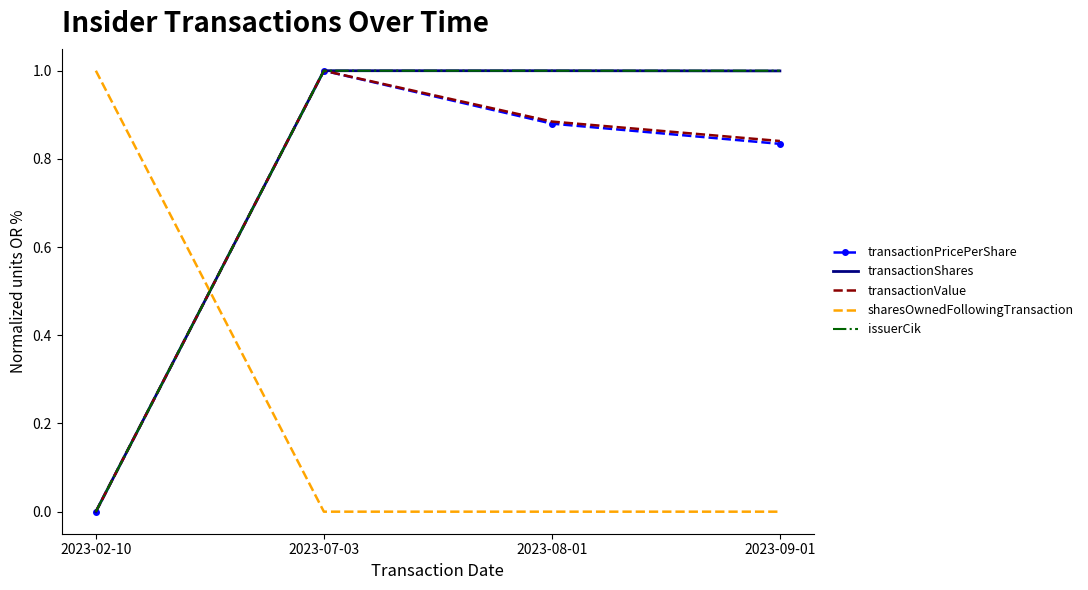

True or false: transactionValue has more than 1 interior local peaks.

False